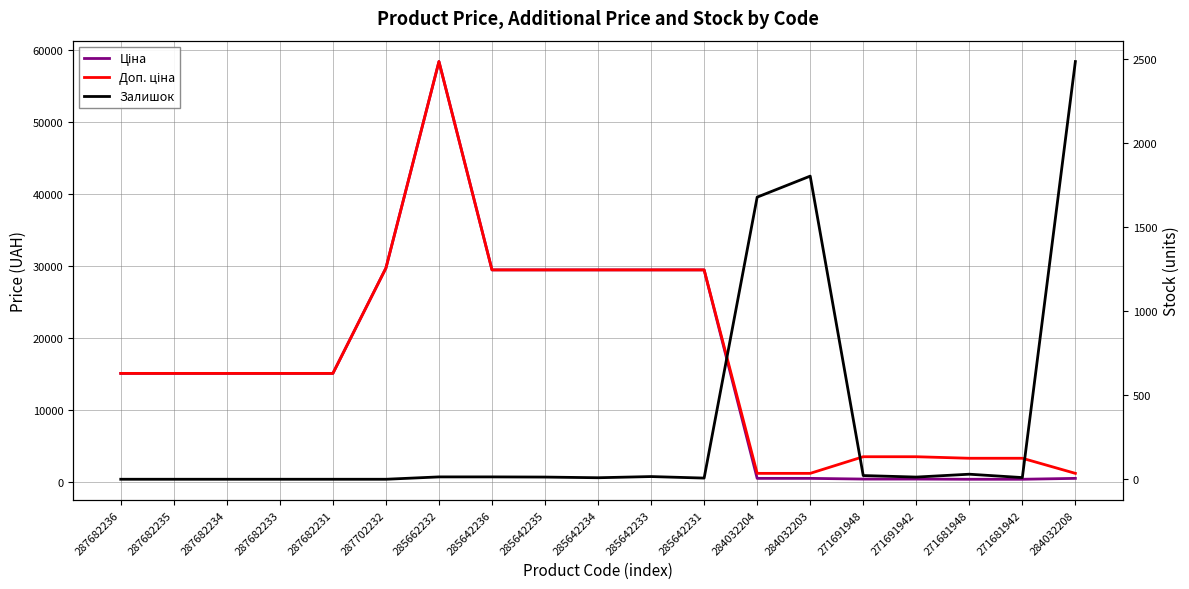

Which series has the widest spread of values?

Ціна